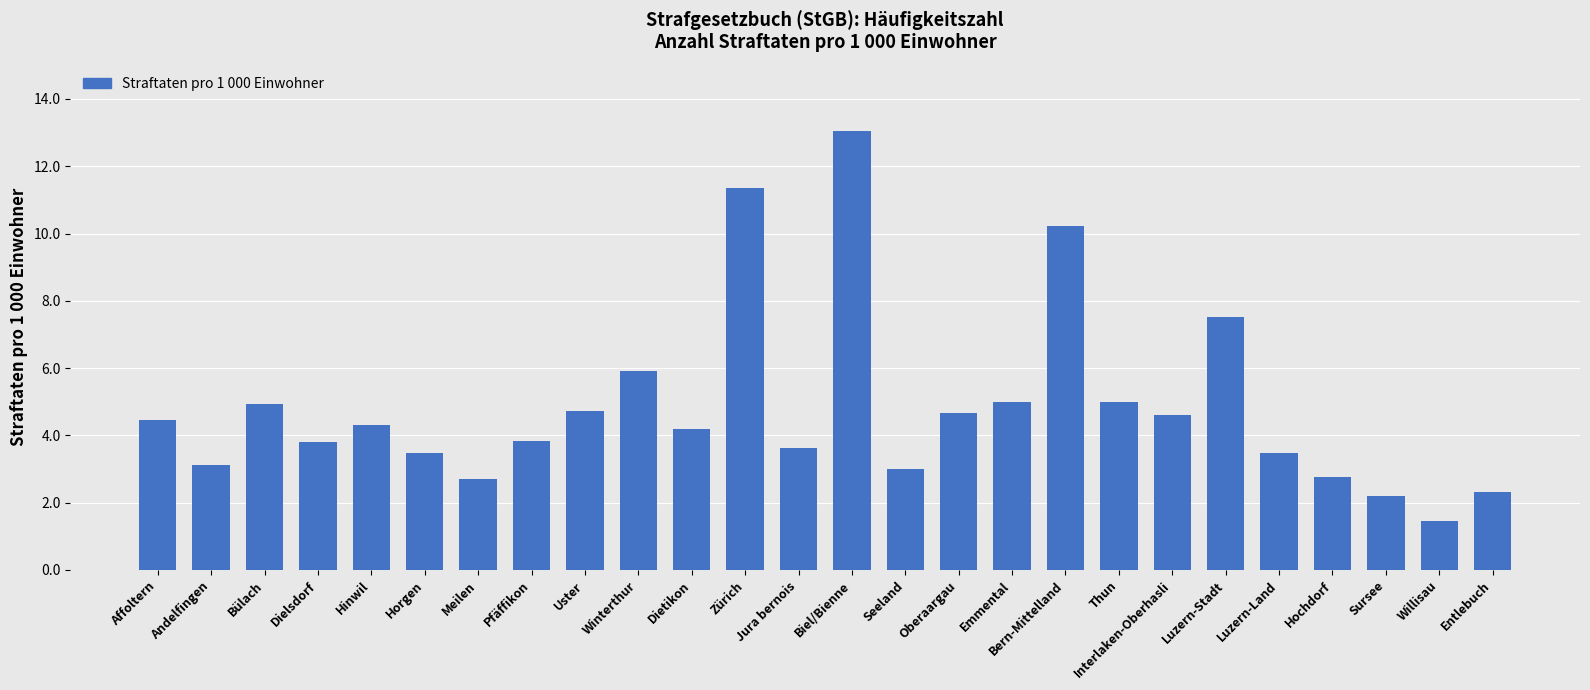

True or false: the data shows 6.7 at Zürich.

False